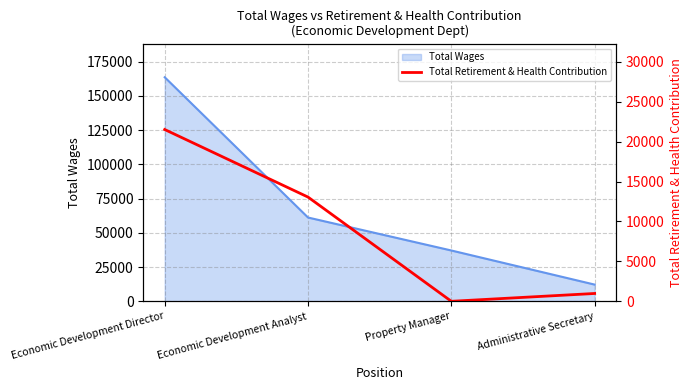

The chart shows a value of 13054 at Economic Development Analyst. True or false?

True